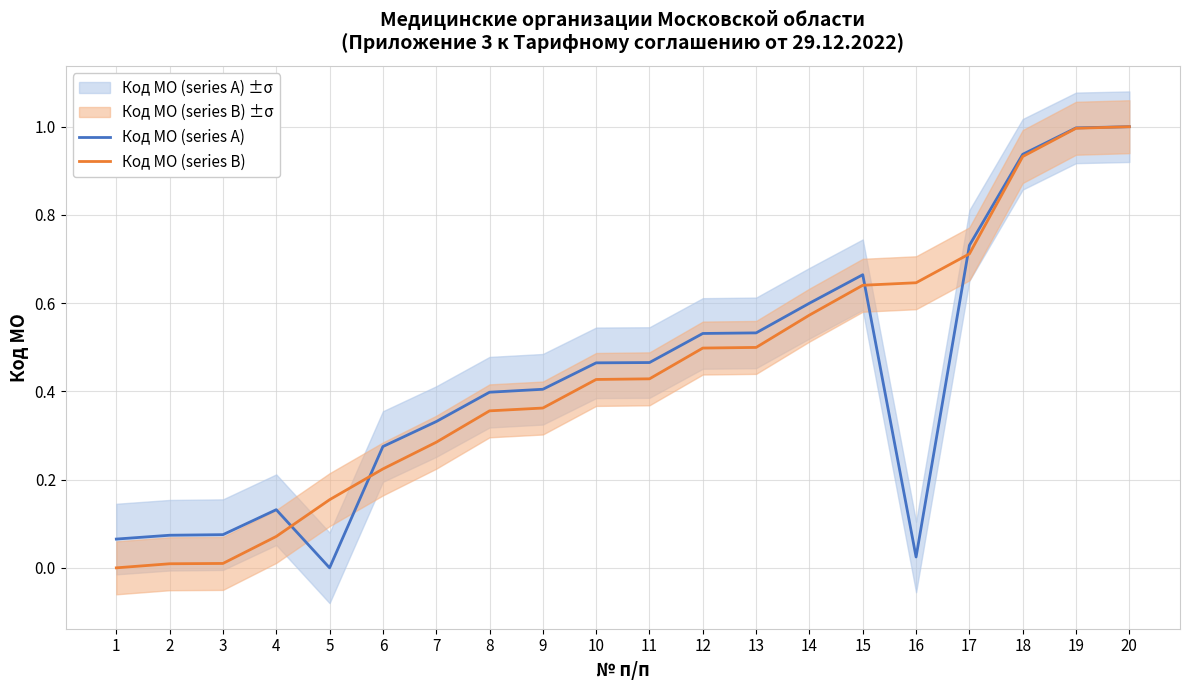

What is the maximum value for Код МО (series A)?

1.0